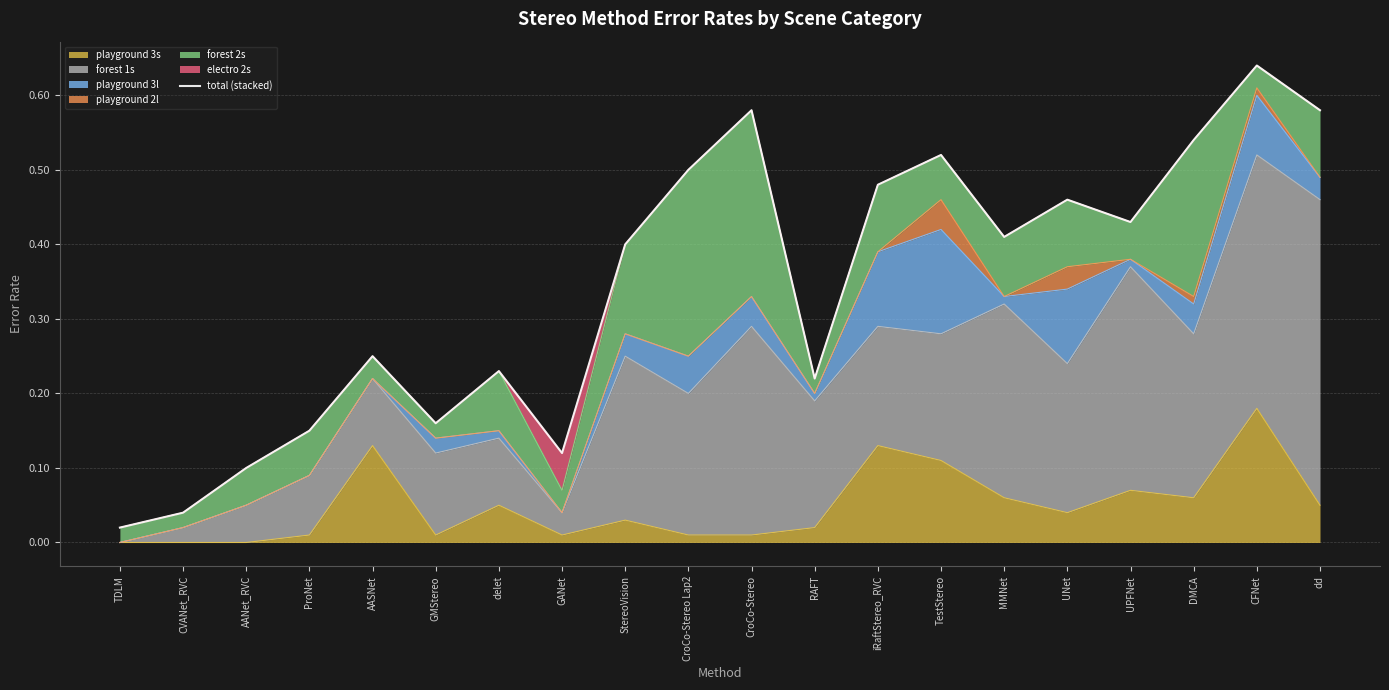

List the labels in order of value, smallest first.

TDLM, CVANet_RVC, AANet_RVC, GANet, ProNet, GMStereo, RAFT, delet, AASNet, StereoVision, MMNet, UPFNet, UNet, iRaftStereo_RVC, CroCo-Stereo Lap2, TestStereo, DMCA, dd, CroCo-Stereo, CFNet